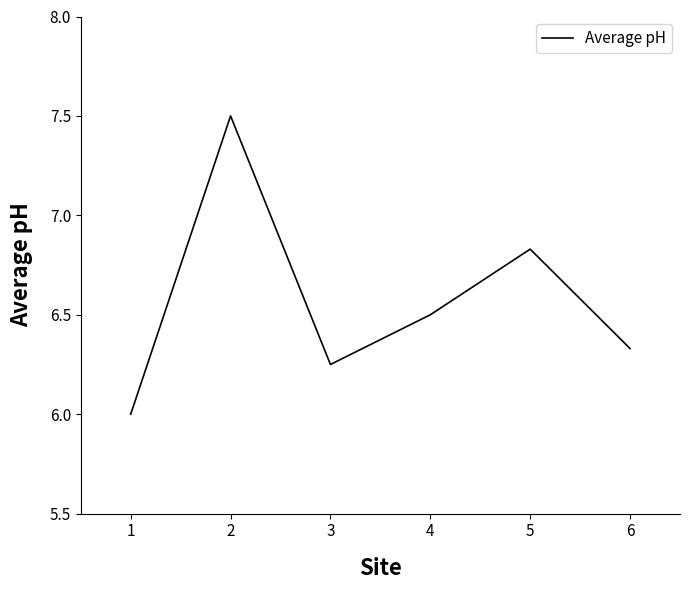

What is the change in value from 1 to 5?

+0.8